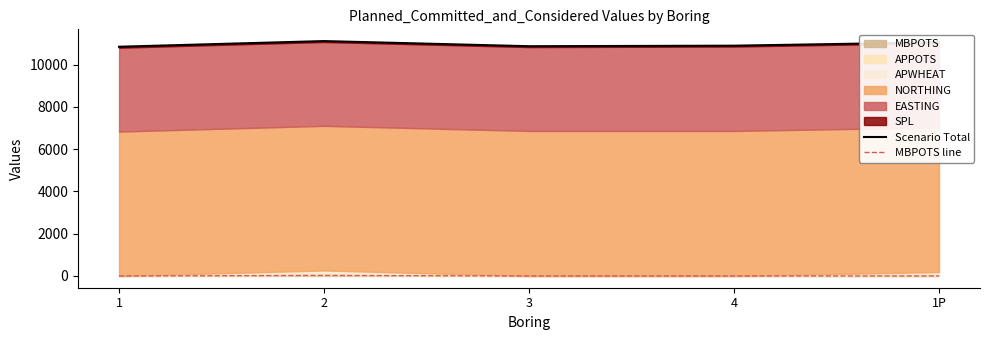

What is the spread (max minus min) of values at 4?

10900